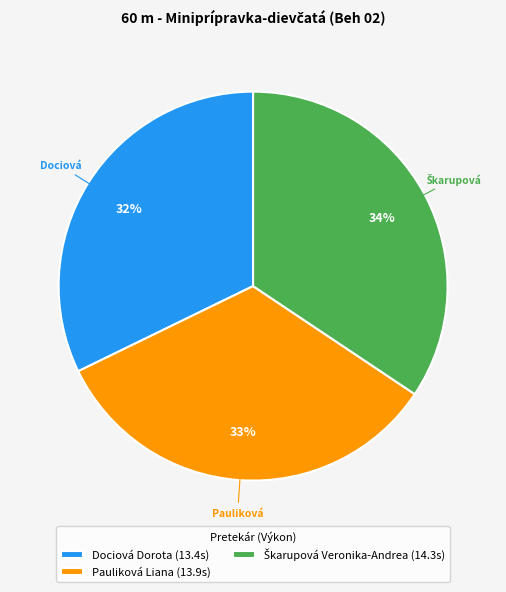

To the nearest percent, what portion does Dociová Dorota represent?

32%